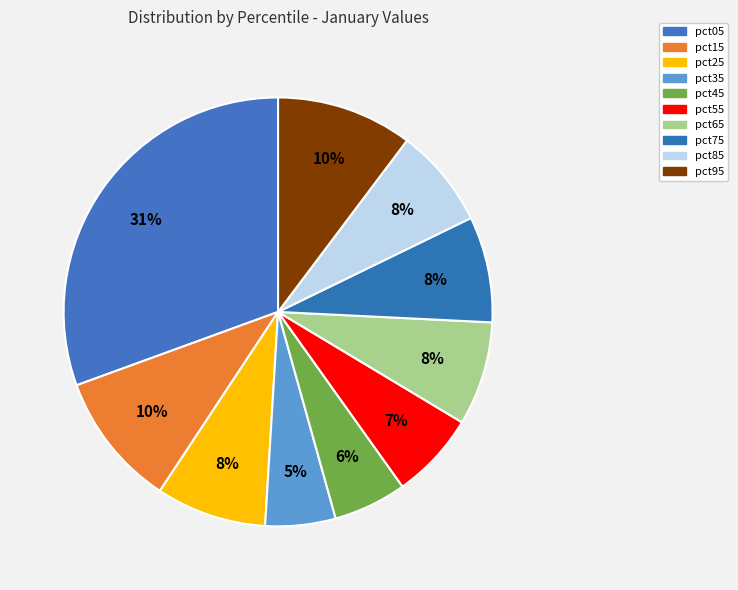

How many slices are in this pie chart?

10